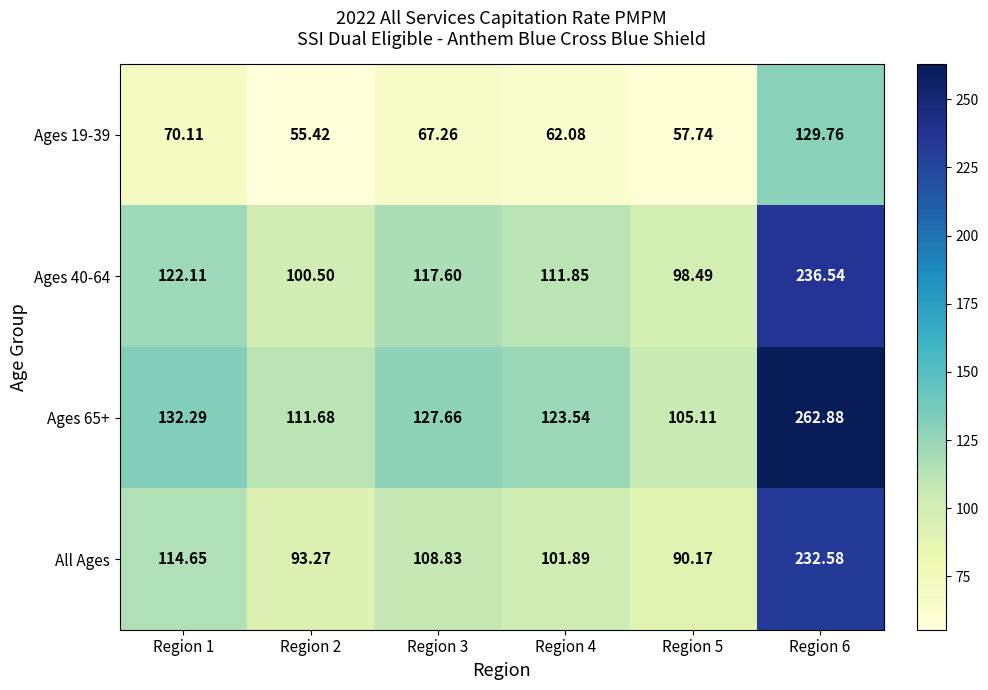

Which series has the widest spread of values?

Ages 65+